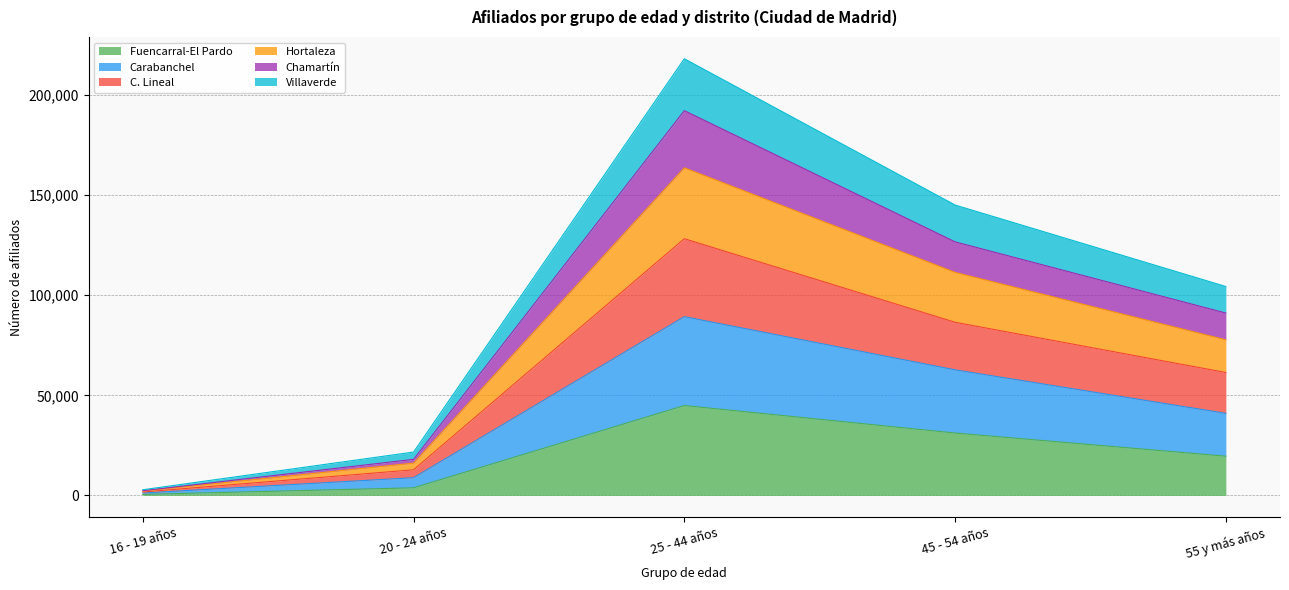

At which category is the sum across all series the highest?

25 - 44 años